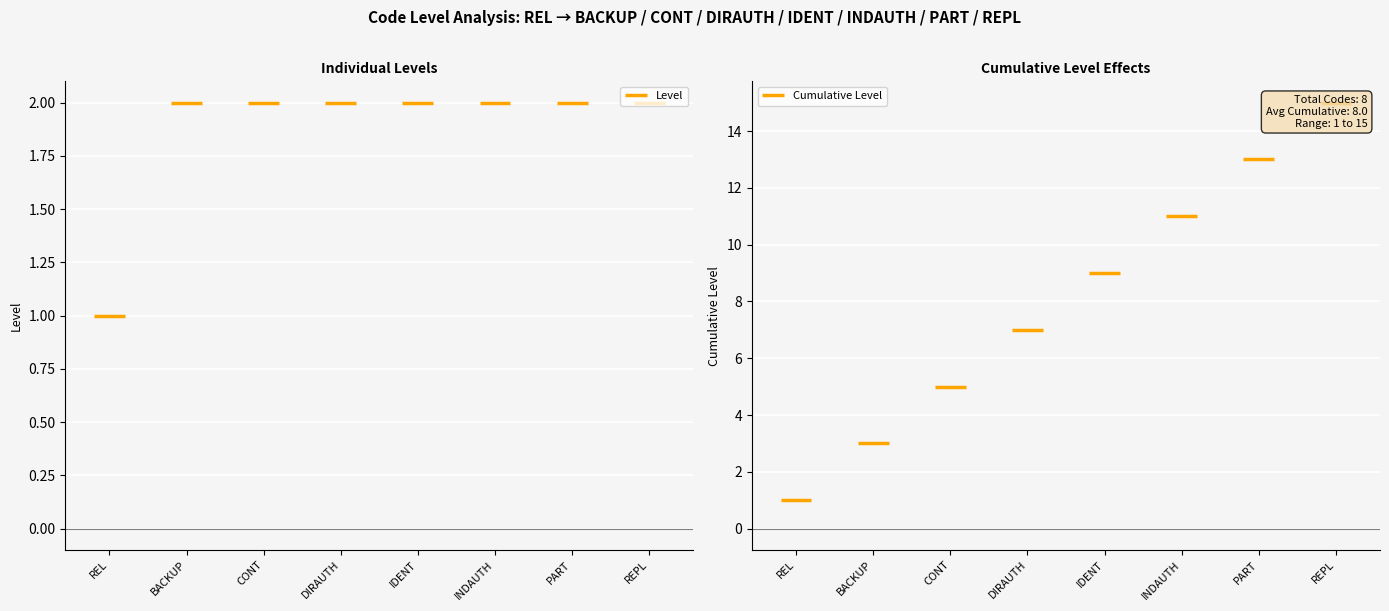

Does the chart contain any negative values?

No